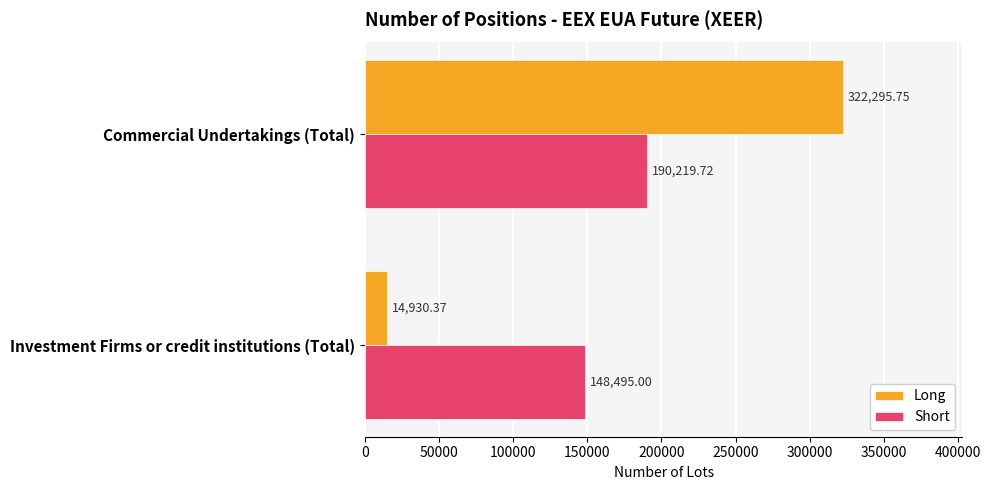

Which series changed the most between Investment Firms or credit institutions (Total) and Commercial Undertakings (Total)?

Long